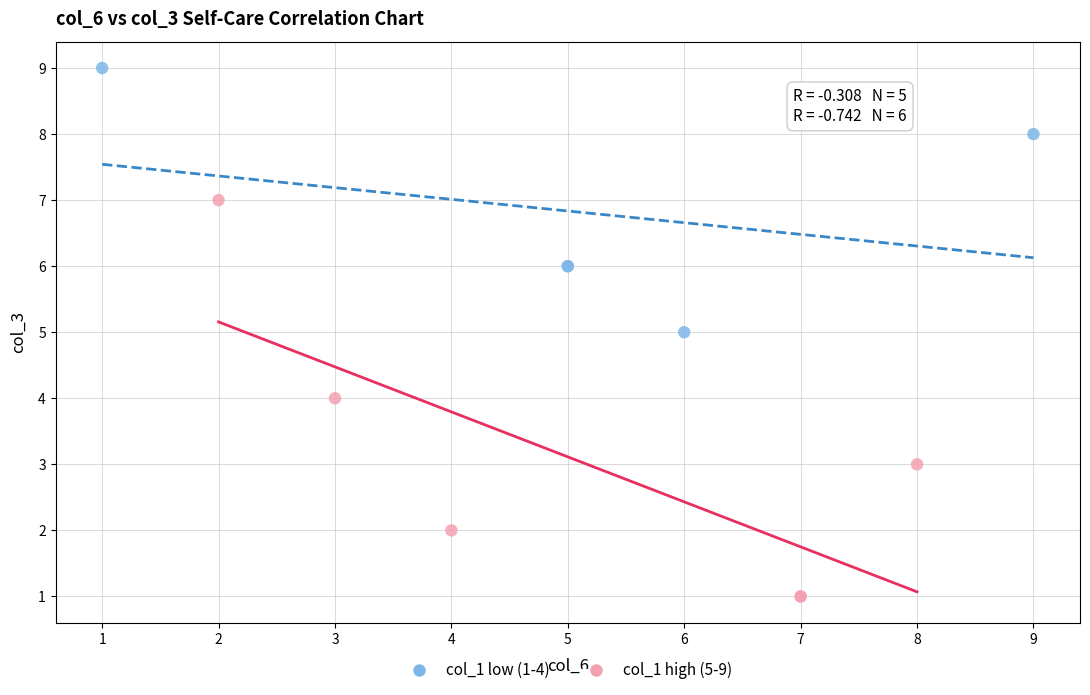

Which series has the widest spread of Y values?

col_1 high (5-9)